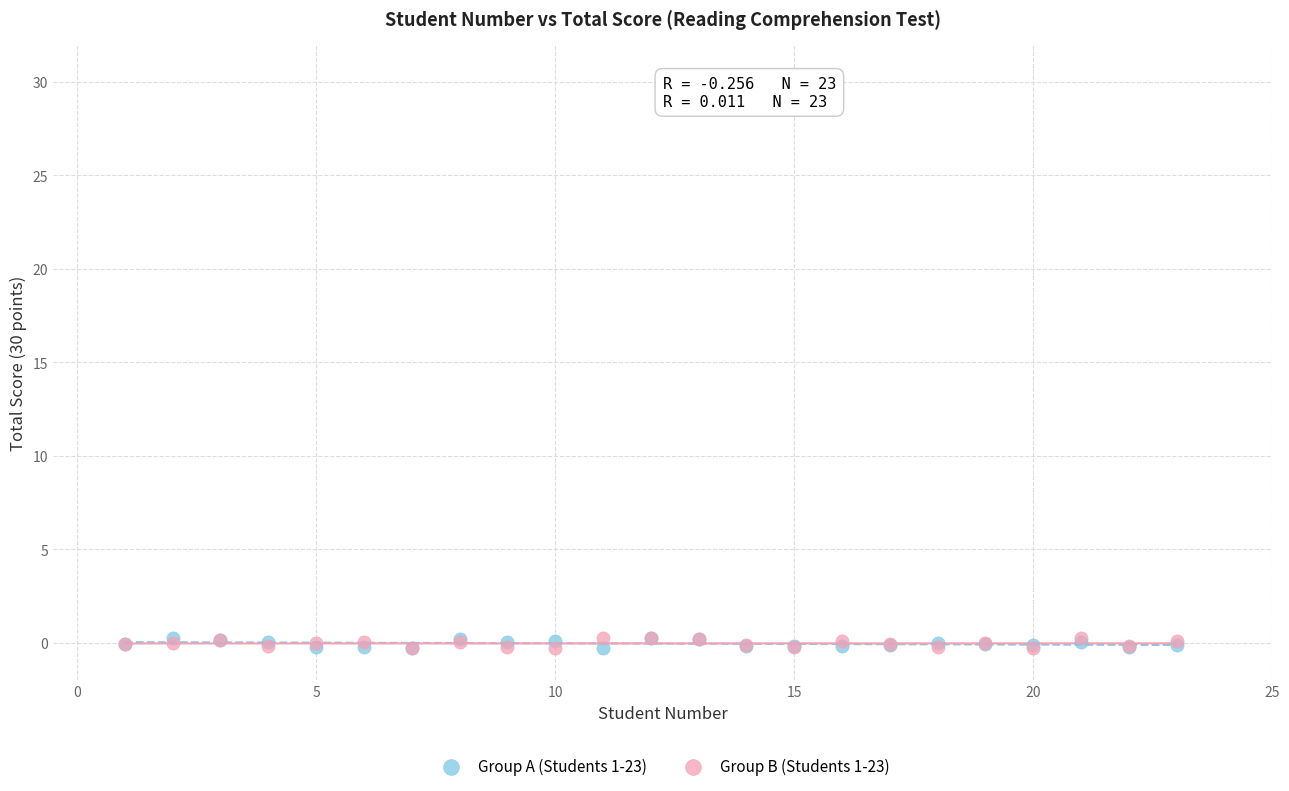

What are all the series names shown in the legend?

Group A (Students 1-23), Group B (Students 1-23)